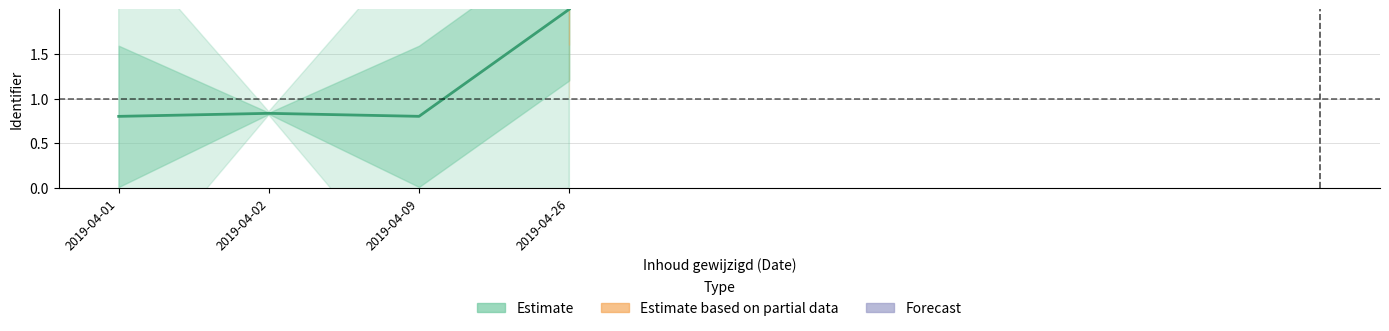

Where is the data nearest to the value 1?

2019-04-02